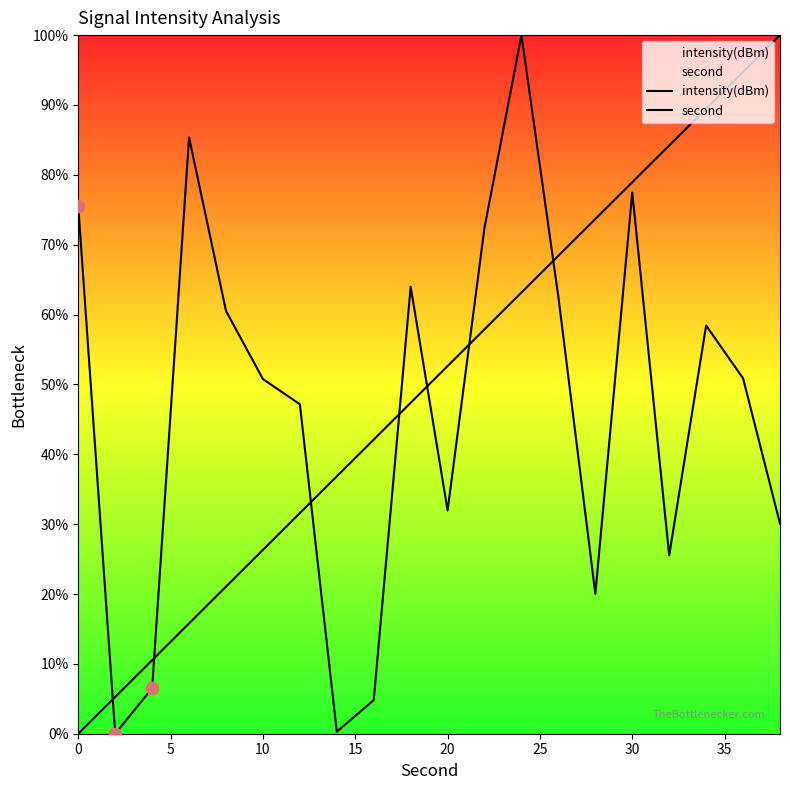

What are all the series names shown in the legend?

intensity(dBm), second